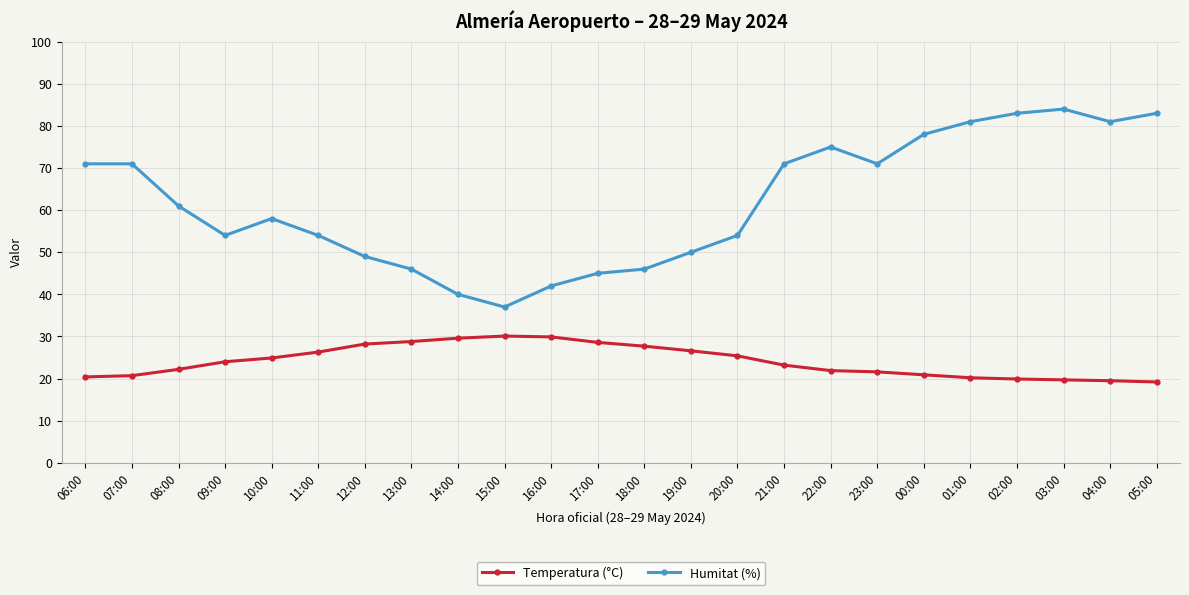

What is the maximum value for Temperatura (°C)?

30.1